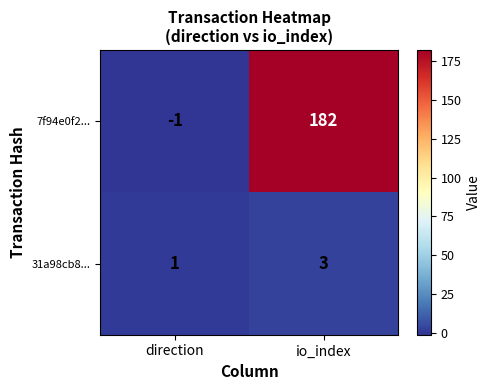

Rank the series at direction from lowest to highest value.

7f94e0f2..., 31a98cb8...